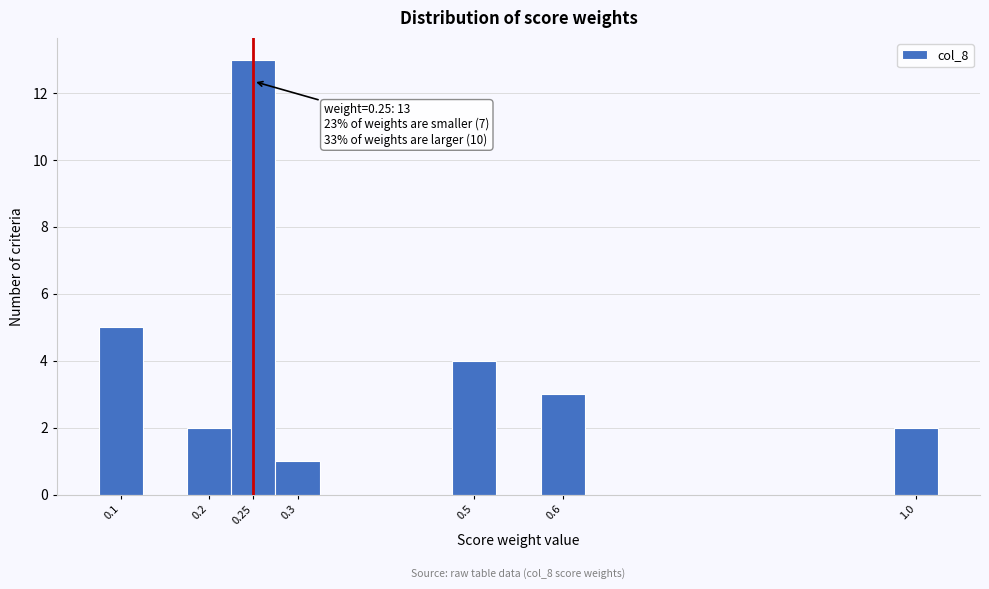

Which range on the x-axis has the tallest bar?

0.225 to 0.275